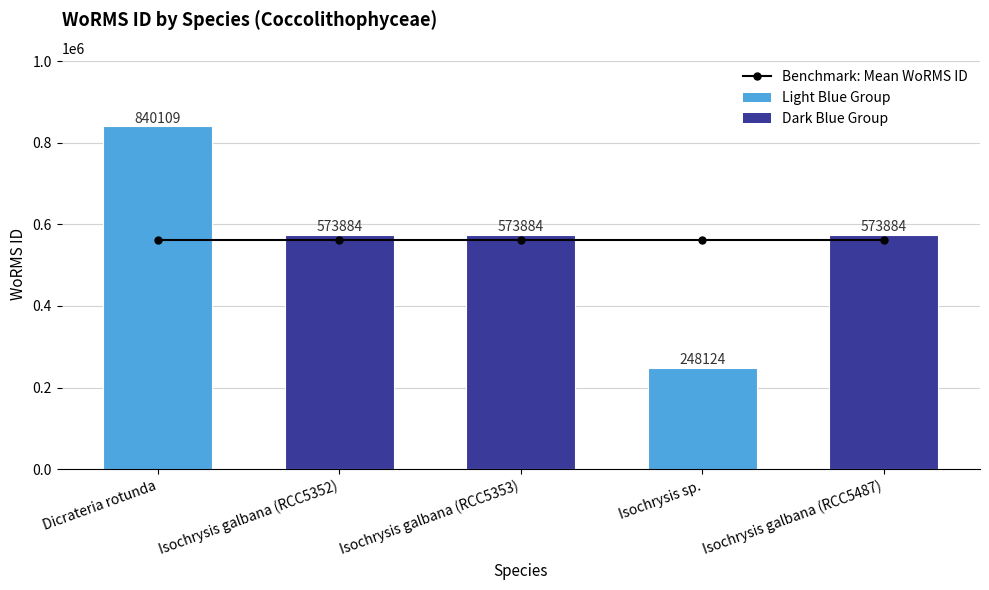

Where is Benchmark: Mean WoRMS ID nearest to the value 561977?

Dicrateria rotunda